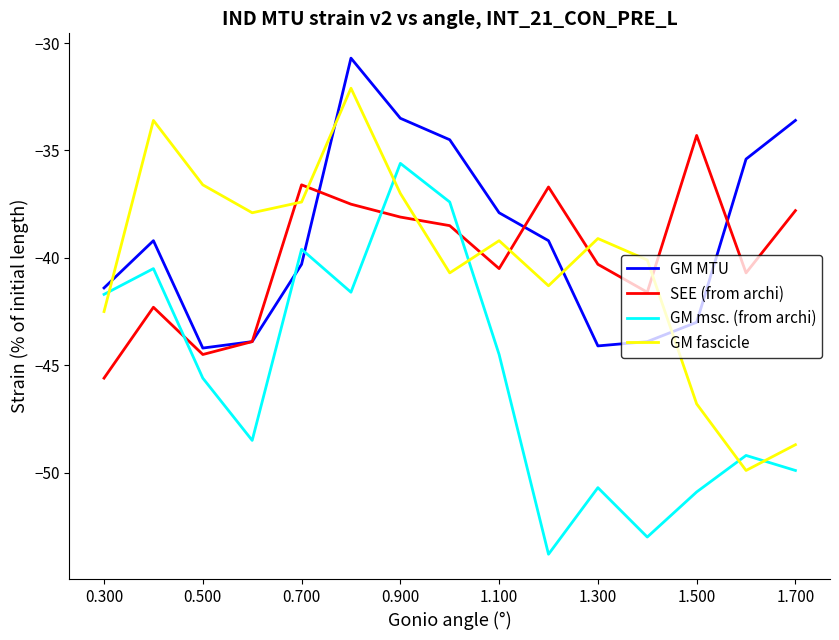

What is the difference between the maximum and minimum values in the GM msc. (from archi) series?

18.2